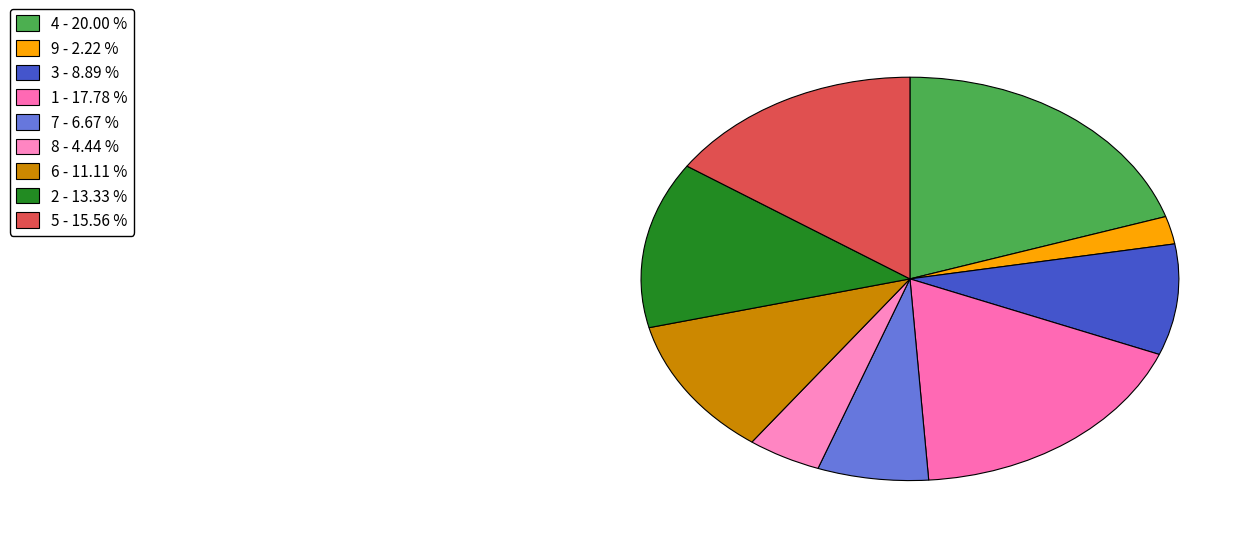

Is it true that 9 is 2% of the pie?

True